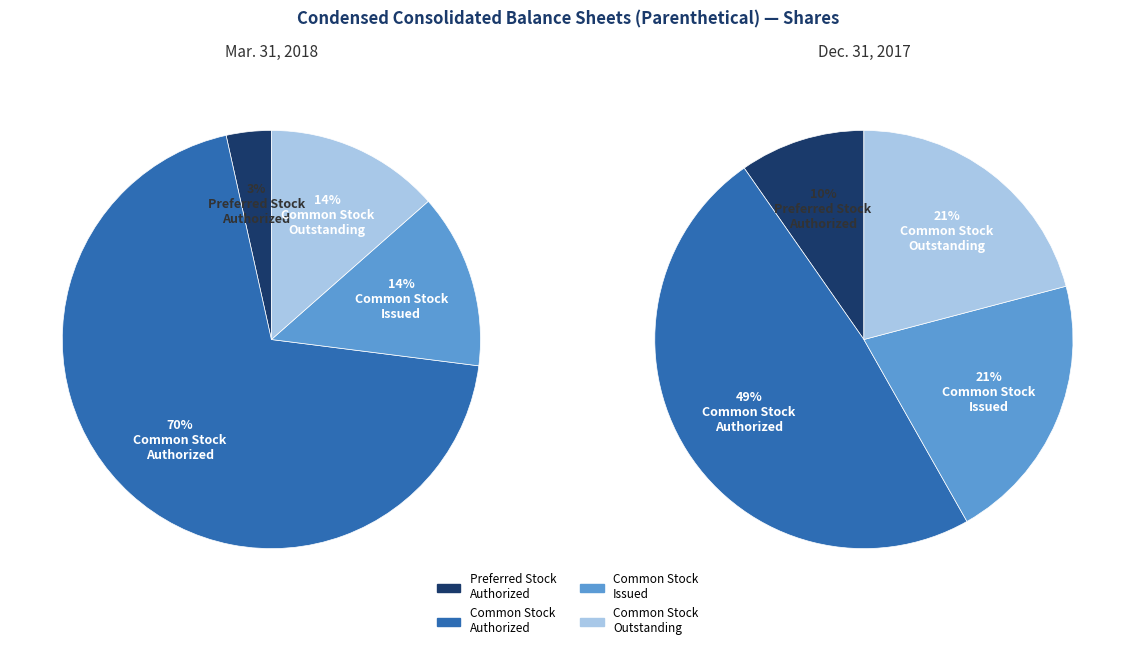

Is there any slice that represents more than half of the pie?

Yes